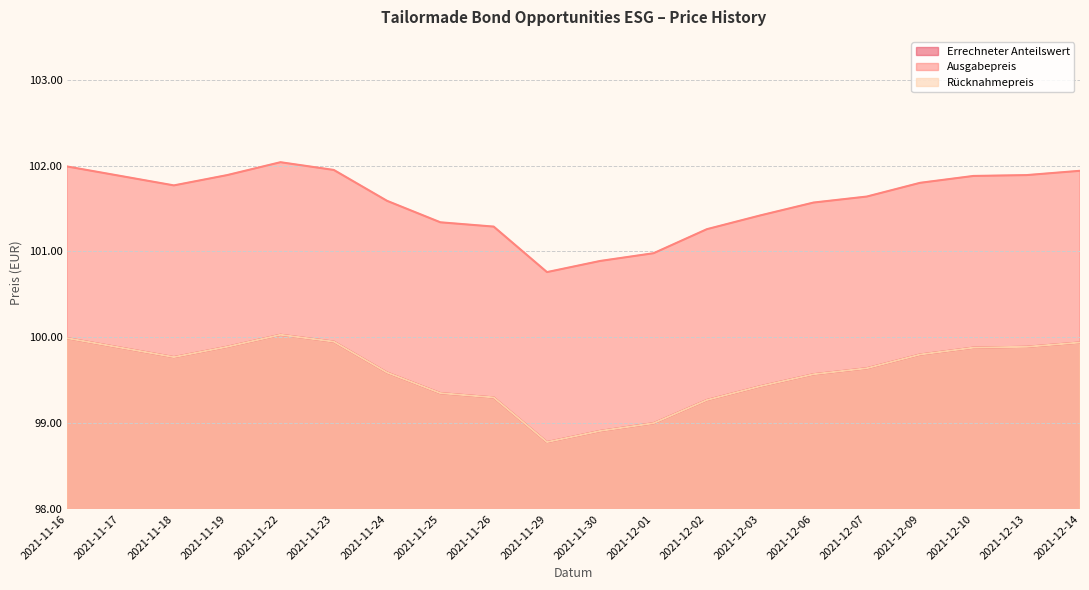

True or false: Ausgabepreis and Errechneter Anteilswert intersect in this chart.

False